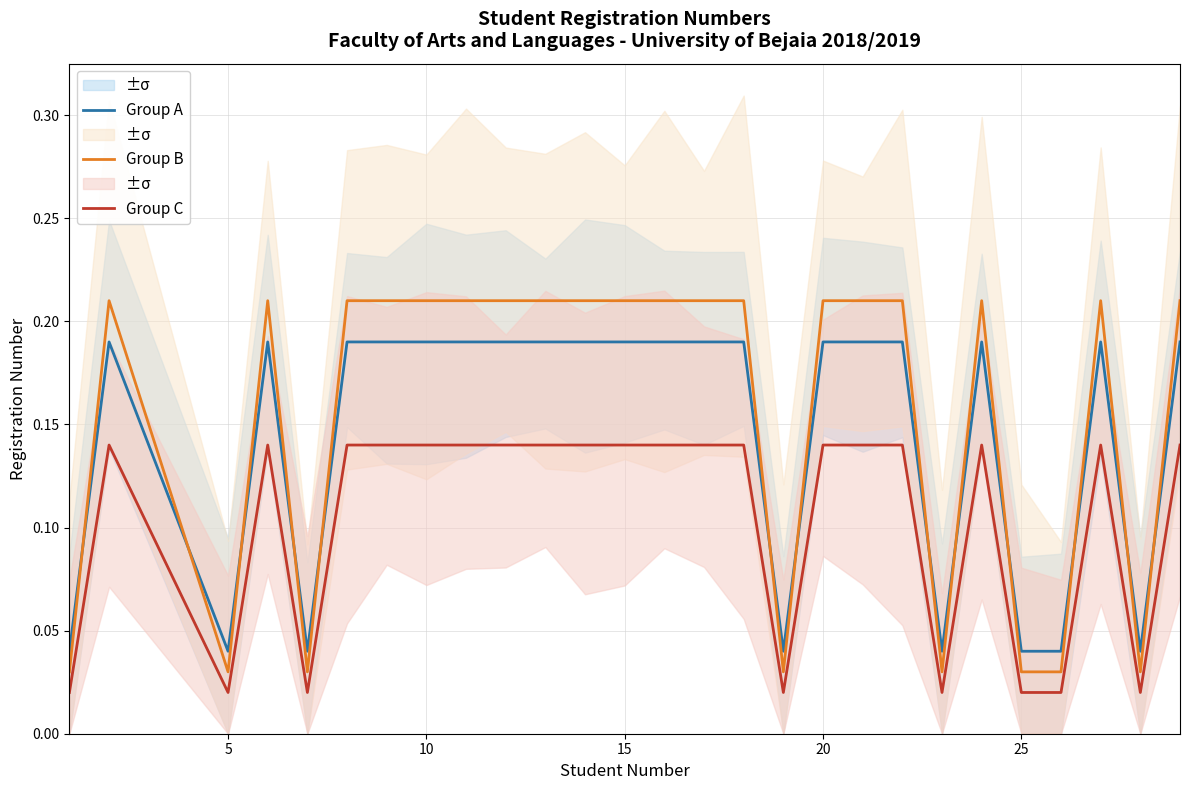

True or false: Group A and Group C intersect in this chart.

False